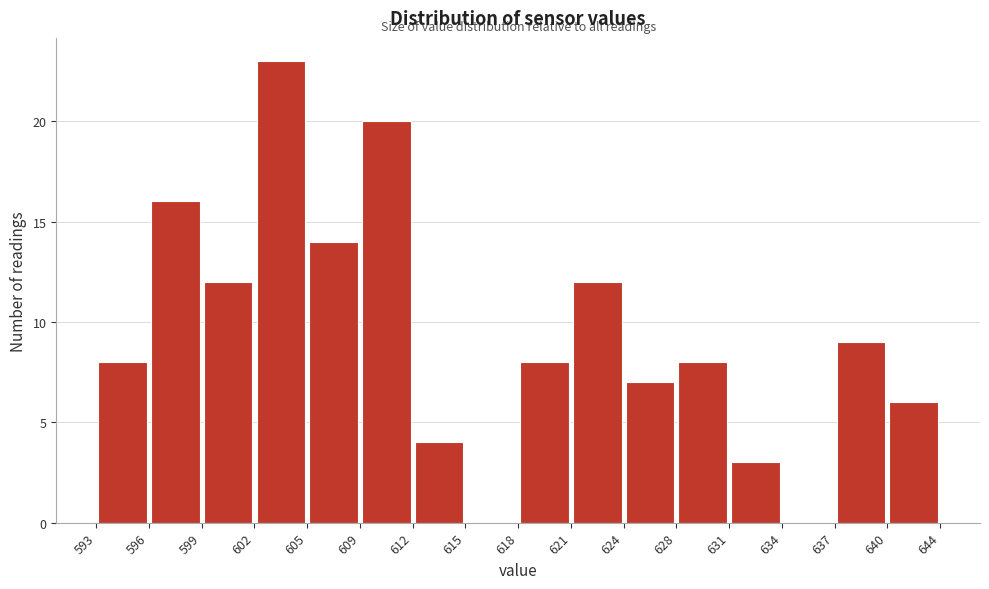

Reading left to right, list every bar in this chart as the range it spans on the x-axis followed by its height. The values are not printed on the chart, so give them approximately, as read against the axis.

593 to 596: 8
596 to 599: 16
599 to 602: 12
602 to 605: 23
605 to 609: 14
609 to 612: 20
612 to 615: 4
615 to 618: 0
618 to 621: 8
621 to 624: 12
624 to 628: 7
628 to 631: 8
631 to 634: 3
634 to 637: 0
637 to 640: 9
640 to 644: 6